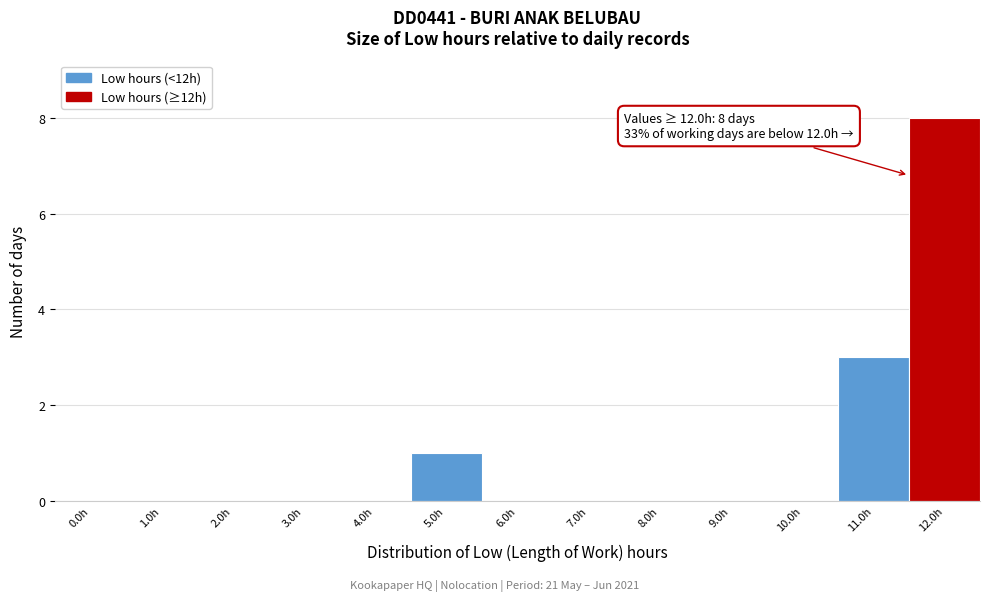

Reading right to left, list all the values displayed in this chart.

12.0h=8	11.0h=3	10.0h=0	9.0h=0	8.0h=0	7.0h=0	6.0h=0	5.0h=1	4.0h=0	3.0h=0	2.0h=0	1.0h=0	0.0h=0